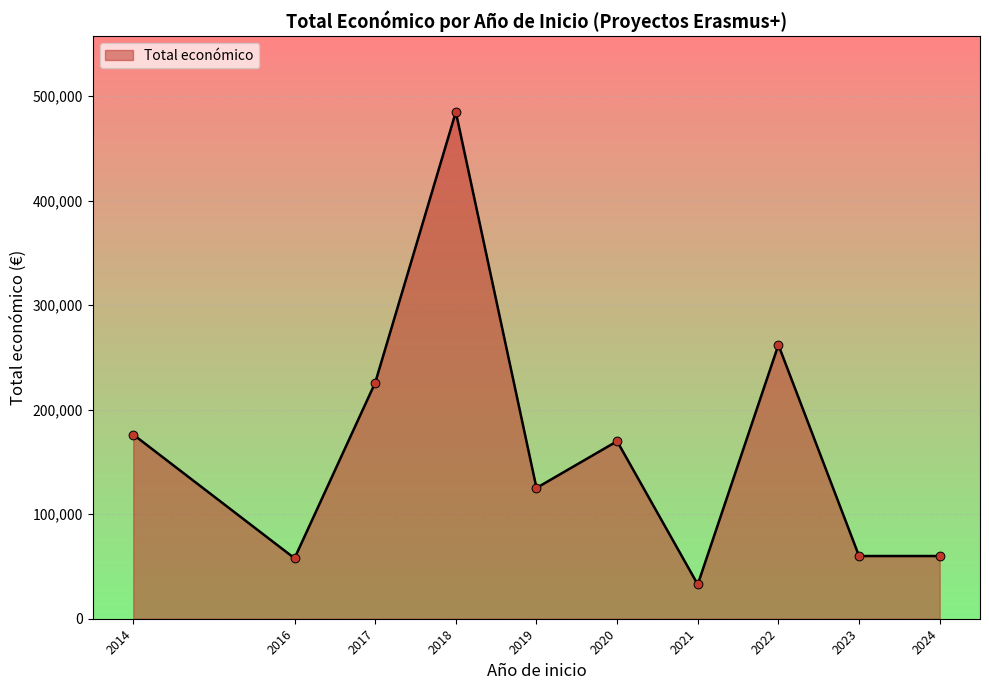

What is the ratio of the value at 2014 to the value at 2018?

0.4